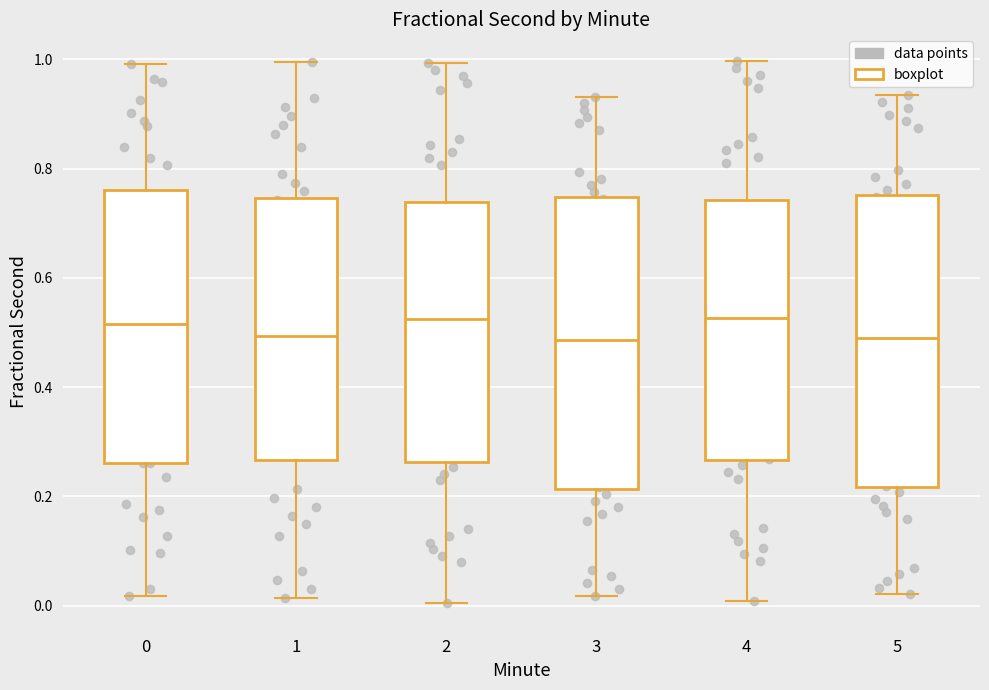

Reading left to right, transcribe this box plot: for each box, give where its median line is, the range the box spans, and where its two whiskers end, as read against the y-axis. The values are not printed on the chart, so give them approximately, as read against the axis.

0: median 0.52, box 0.26 to 0.76, whiskers 0.02 to 1.00
1: median 0.50, box 0.26 to 0.74, whiskers 0.02 to 1.00
2: median 0.52, box 0.26 to 0.74, whiskers 0.00 to 1.00
3: median 0.48, box 0.22 to 0.74, whiskers 0.02 to 0.94
4: median 0.52, box 0.26 to 0.74, whiskers 0.00 to 1.00
5: median 0.48, box 0.22 to 0.76, whiskers 0.02 to 0.94